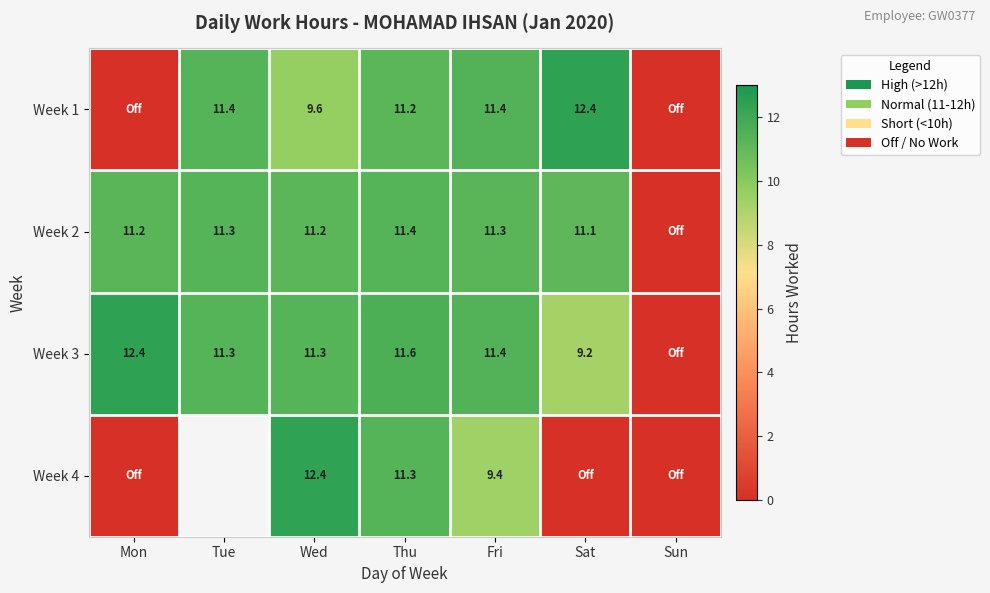

What is the sum of the Week 2 values at Sat and Mon?

22.3